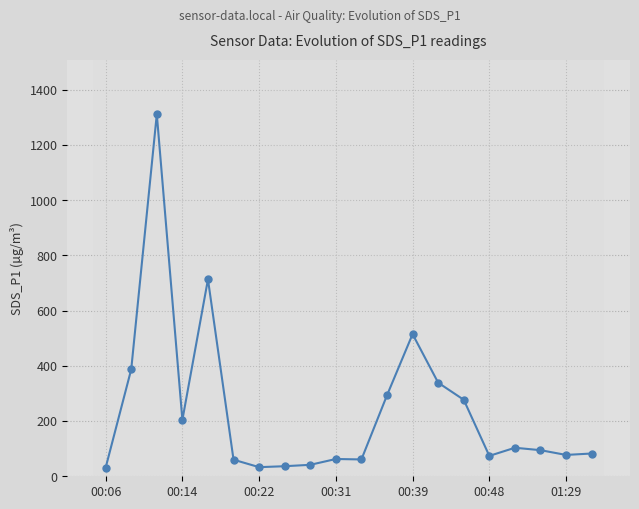

Between 18 and 00:39, which is larger?

00:39